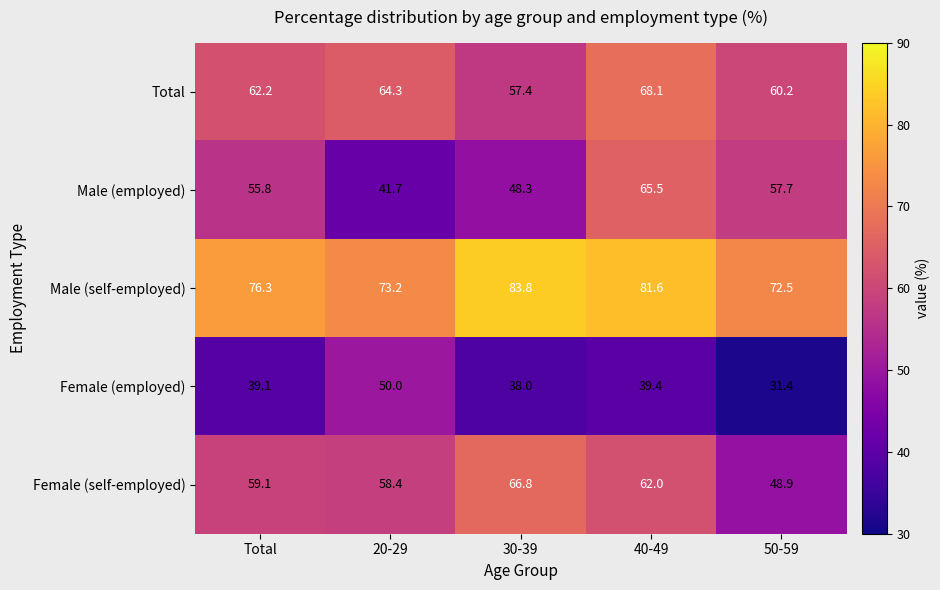

Rank the categories by Female (employed) value from lowest to highest.

50-59, 30-39, Total, 40-49, 20-29